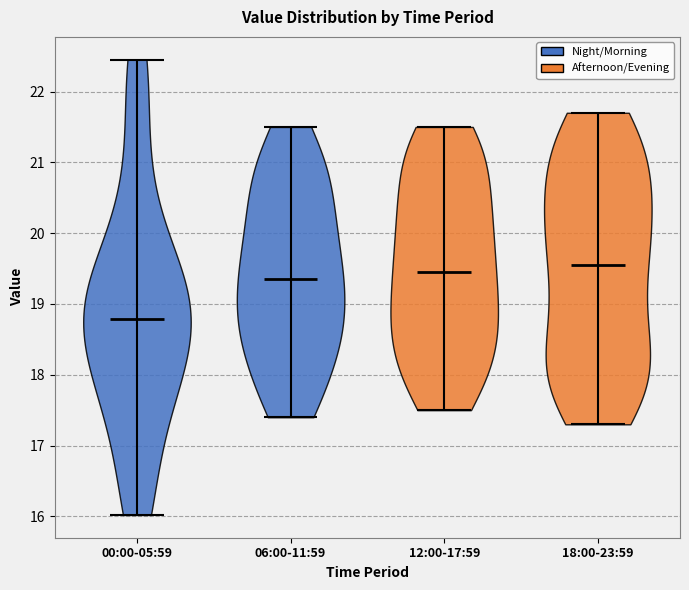

Which violin has the highest median line?

18:00-23:59